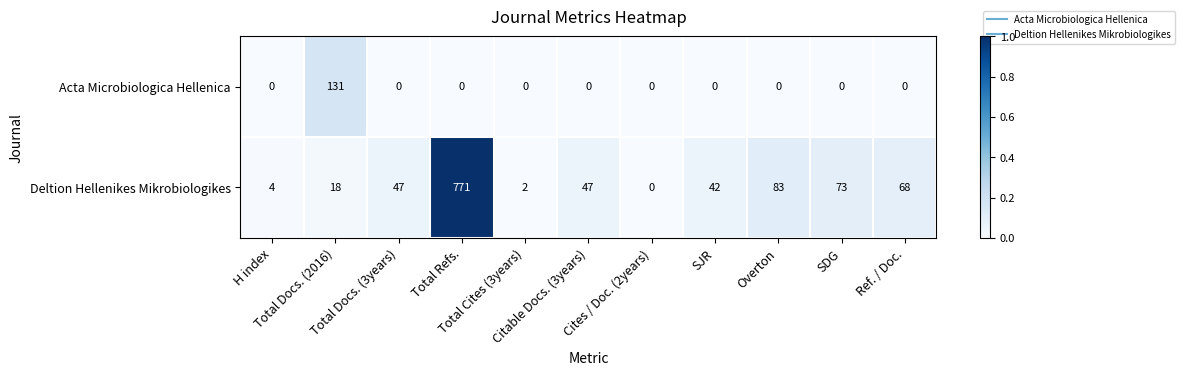

What is the greatest value displayed?

771